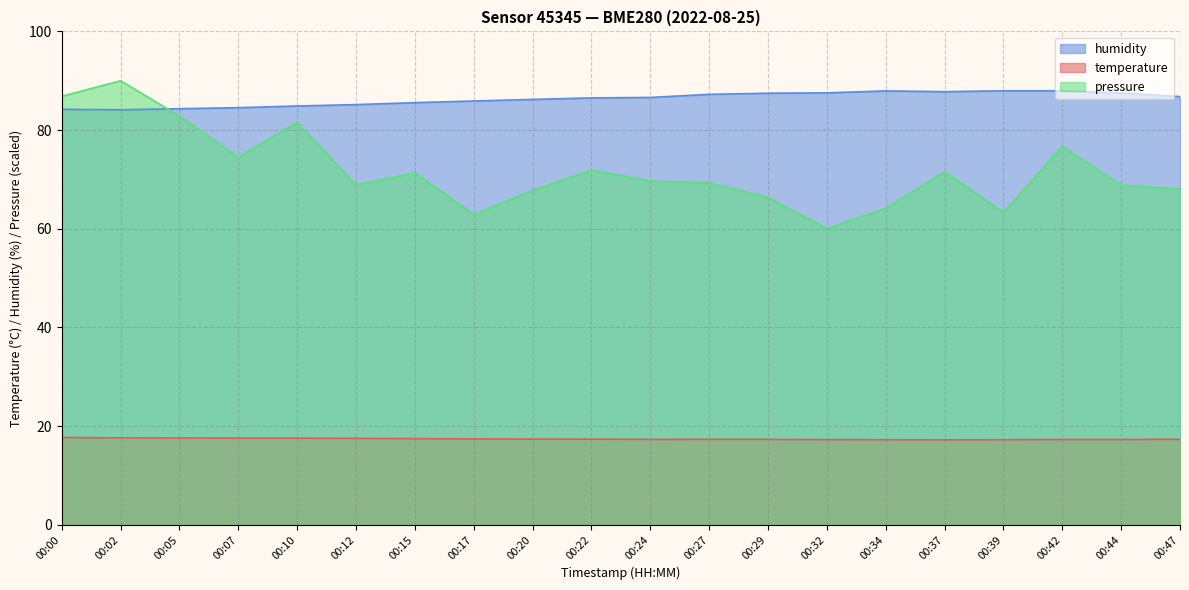

True or false: pressure and temperature cross at least once.

False